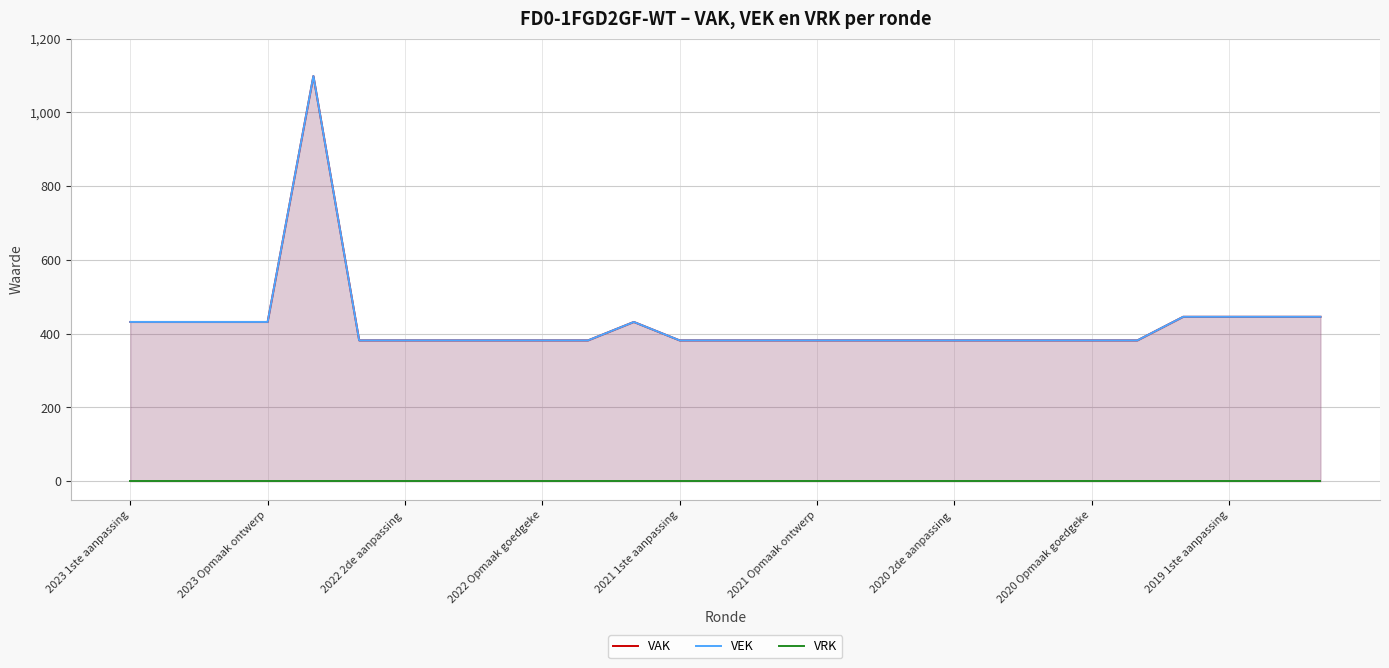

What is the label of the 24th point from the right?

2023 Opmaak ontwerp